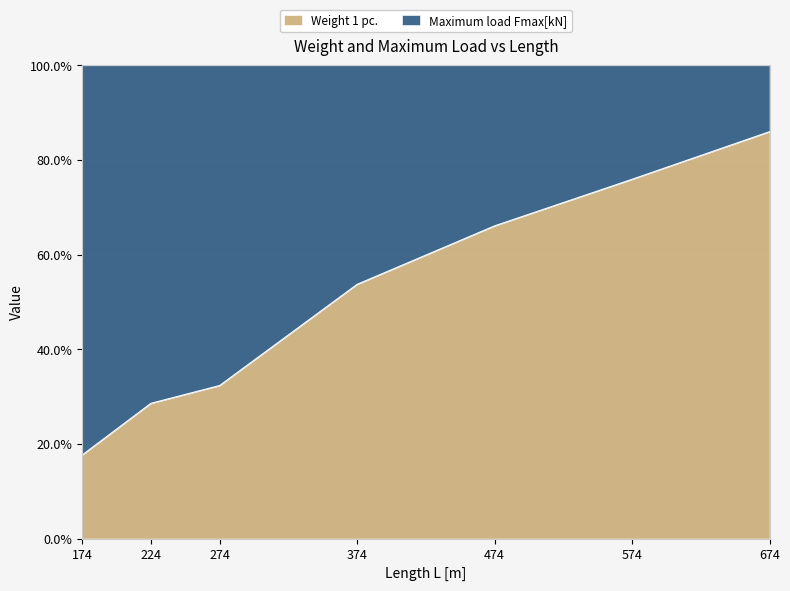

How many values exceed 53?

4